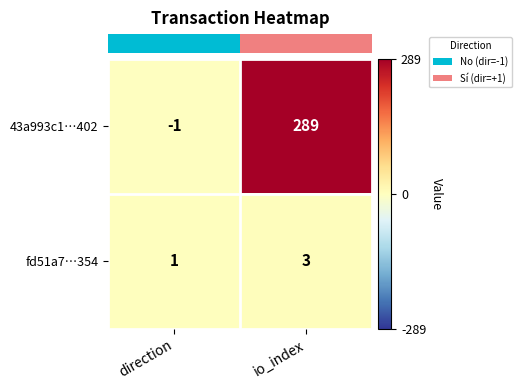

How many positive values does the 43a993c1…402 series have?

1